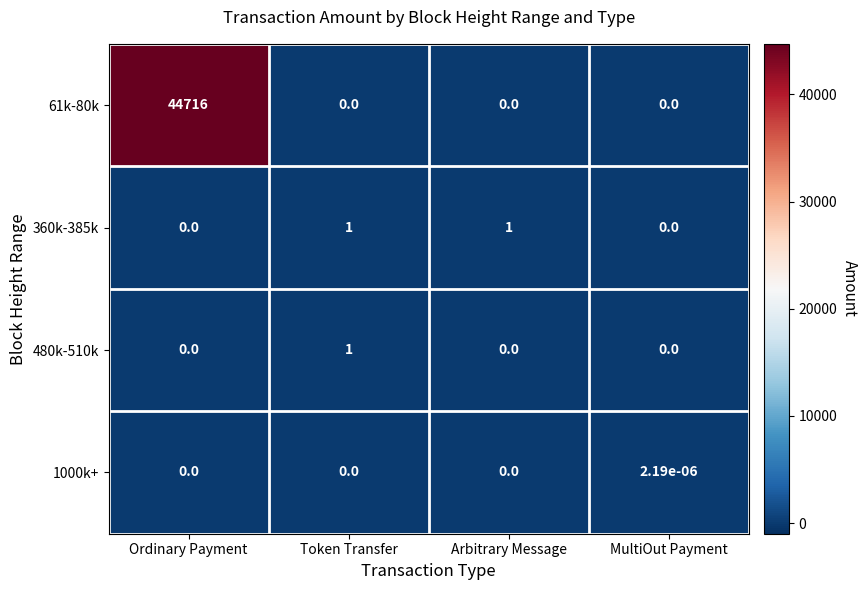

At how many categories does at least one series exceed 16409?

1